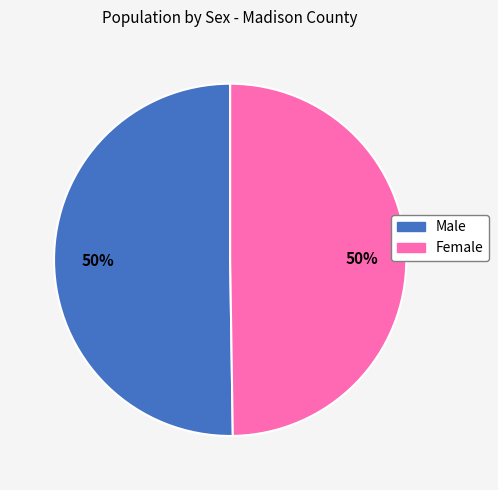

Is it true that Male is 50% of the pie?

True